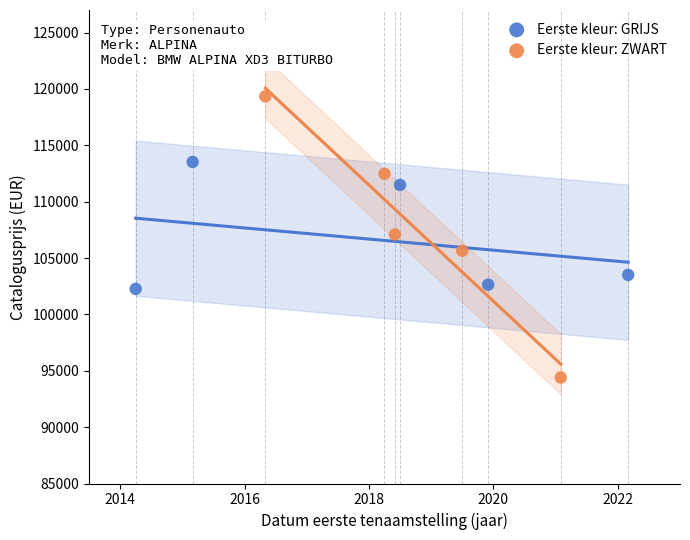

What are all the series names shown in the legend?

Eerste kleur: GRIJS, Eerste kleur: ZWART